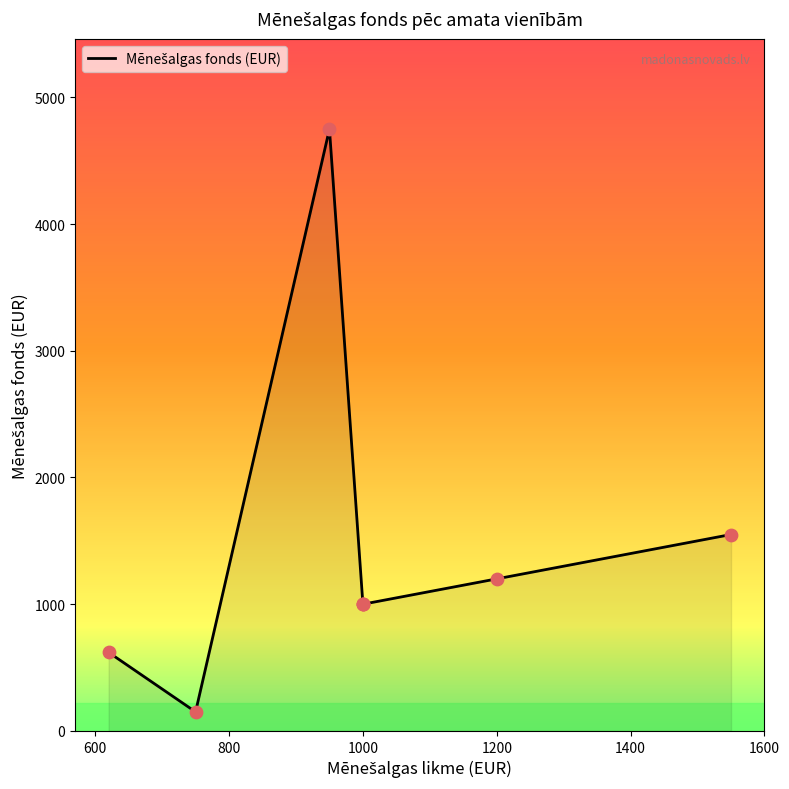

Between Apkopējs and Bērnu literatūras nodaļas vadītājs, which is larger?

Bērnu literatūras nodaļas vadītājs